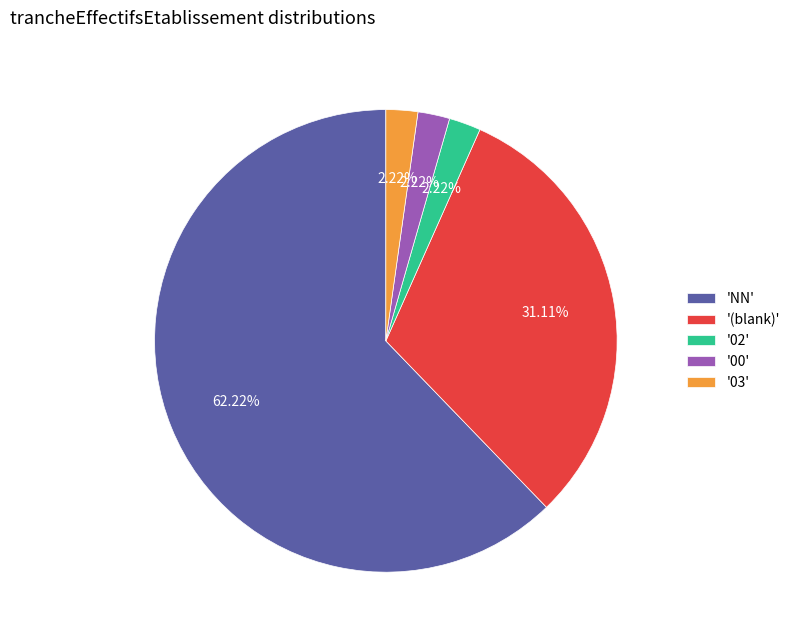

Does any single category account for the majority?

Yes